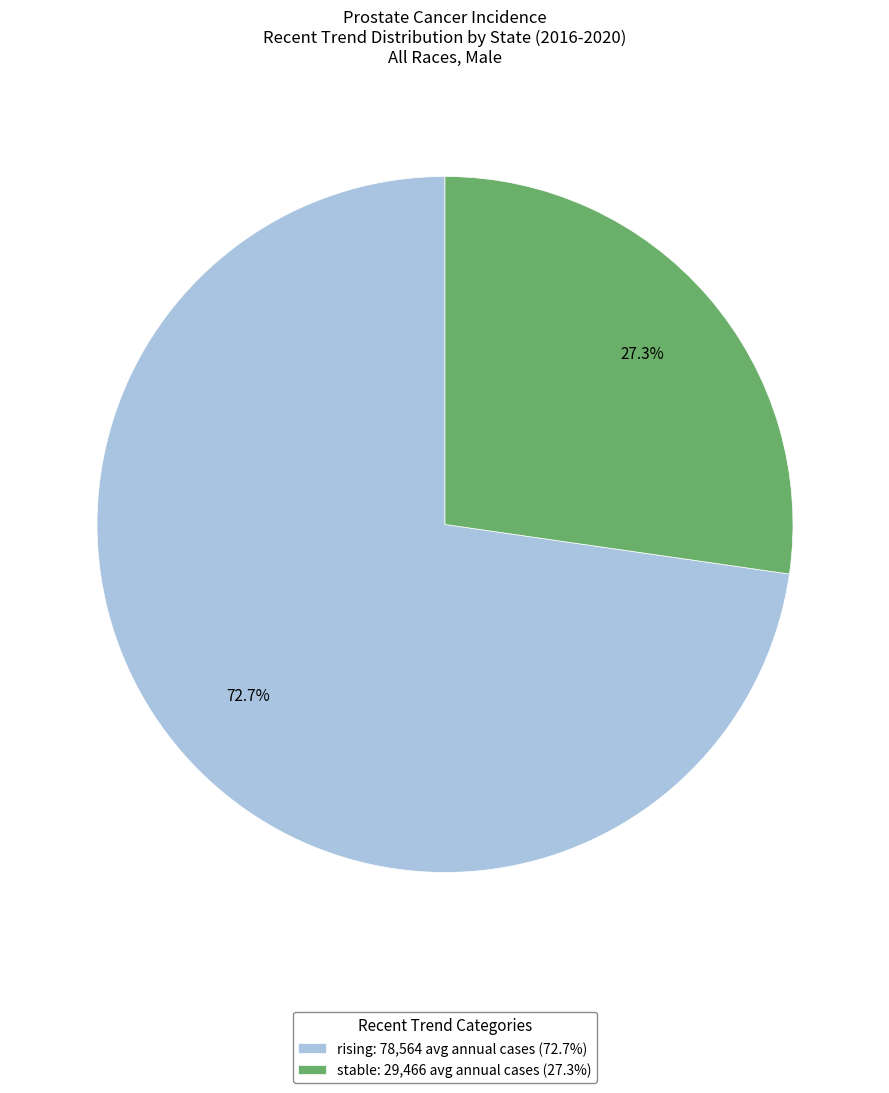

Is the sum of stable and rising greater than half?

Yes